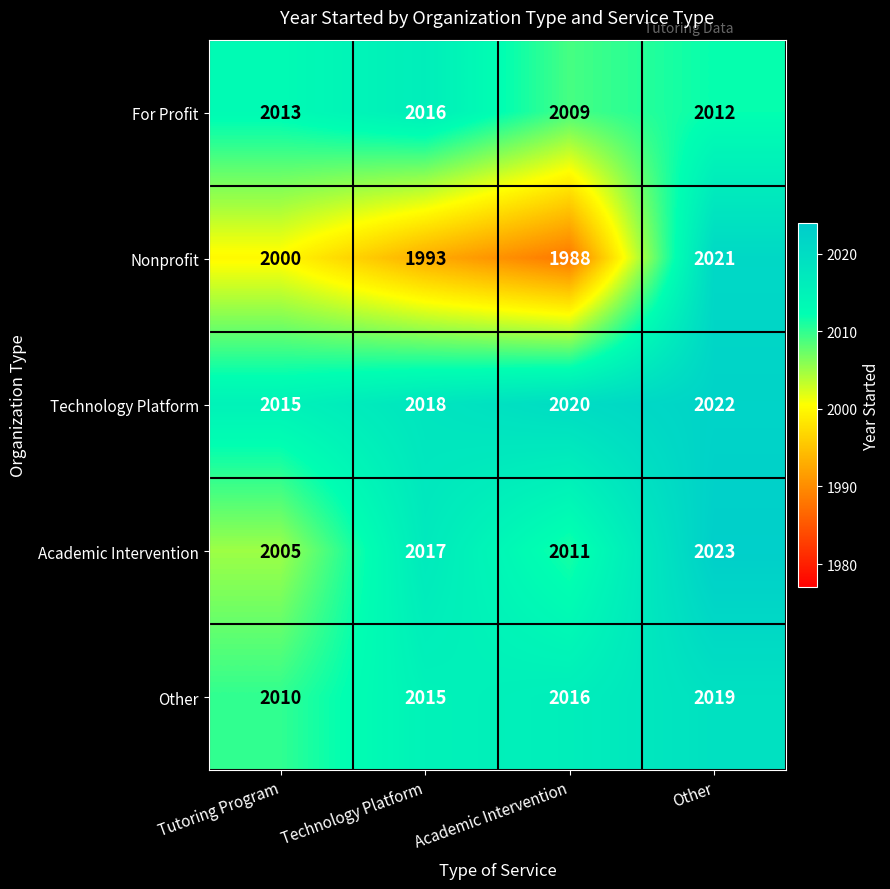

Count the Technology Platform values in the range 2018 to 2022.

3